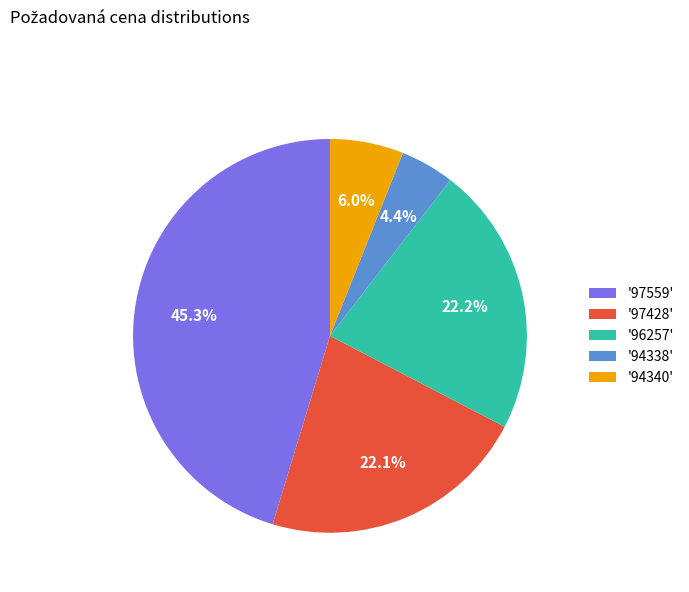

To the nearest percent, what is the average slice percentage?

20%